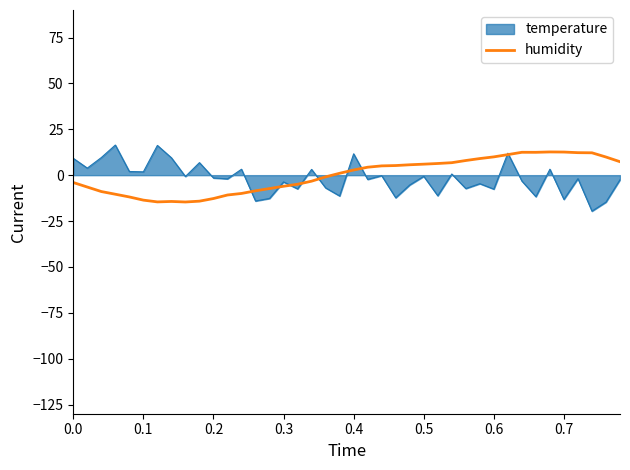

What is the lowest value of the temperature series?

-19.6